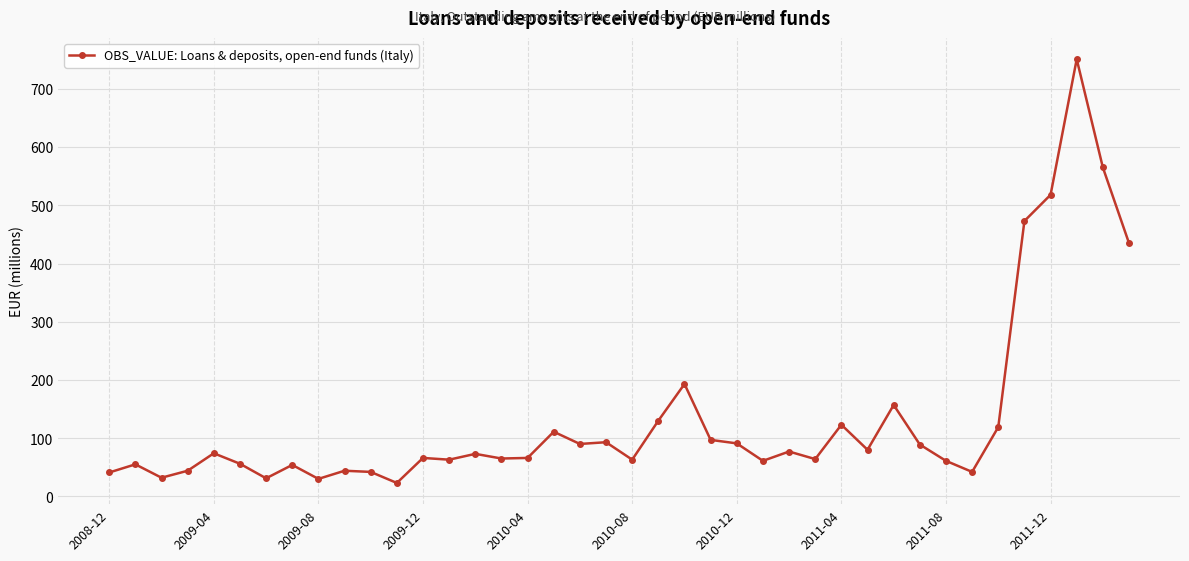

What is the value of the 3rd point from the left?

32